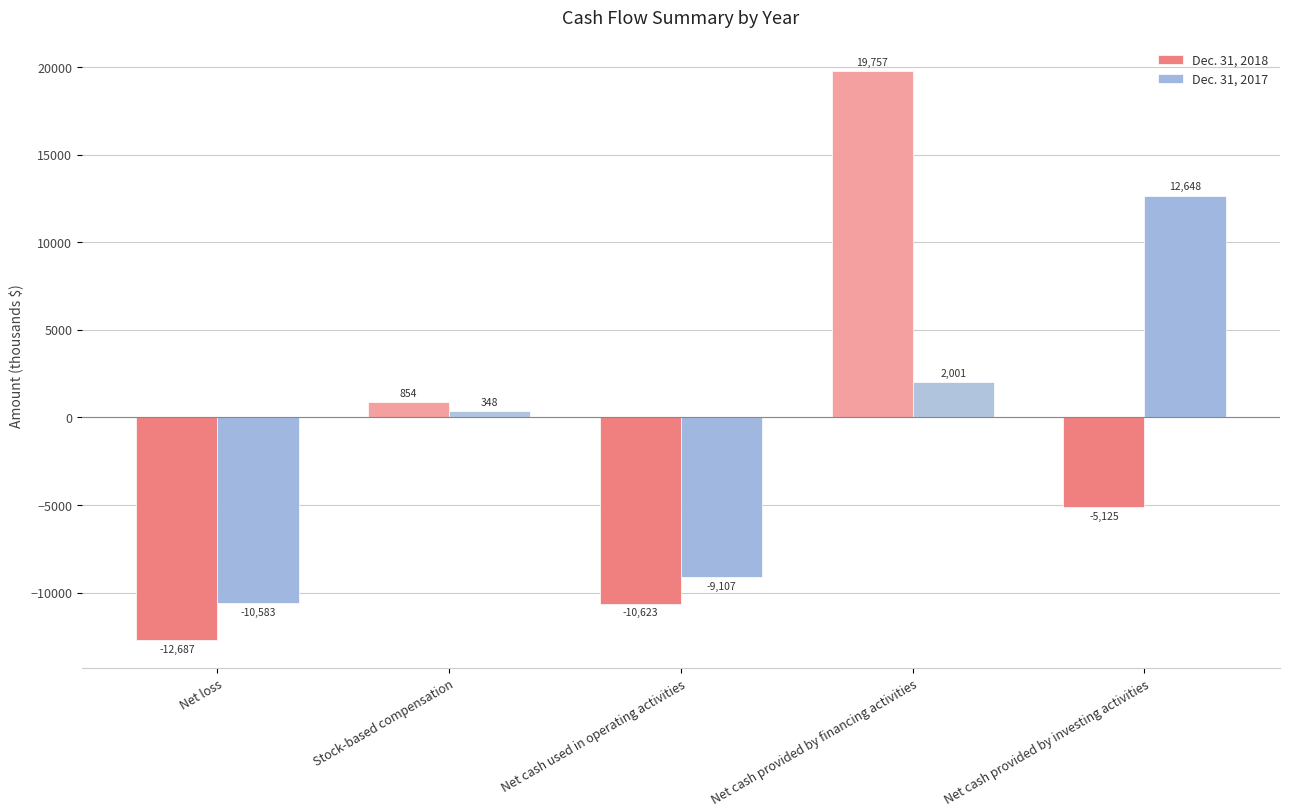

What is the label of the 1st bar from the right?

Net cash provided by investing activities